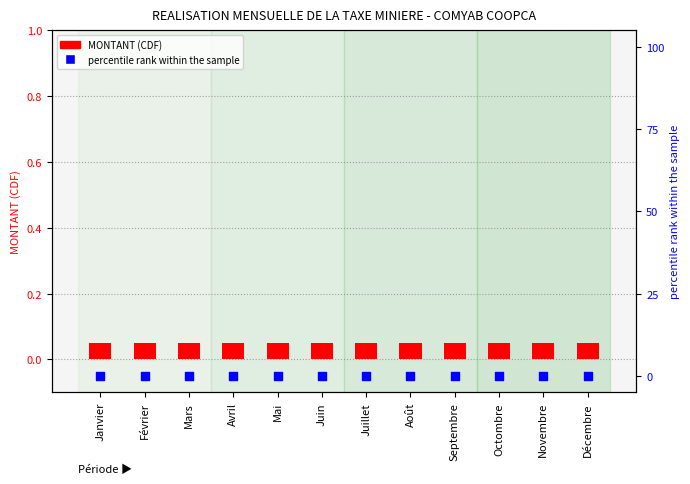

Which series reaches the maximum Y coordinate?

MONTANT (CDF)